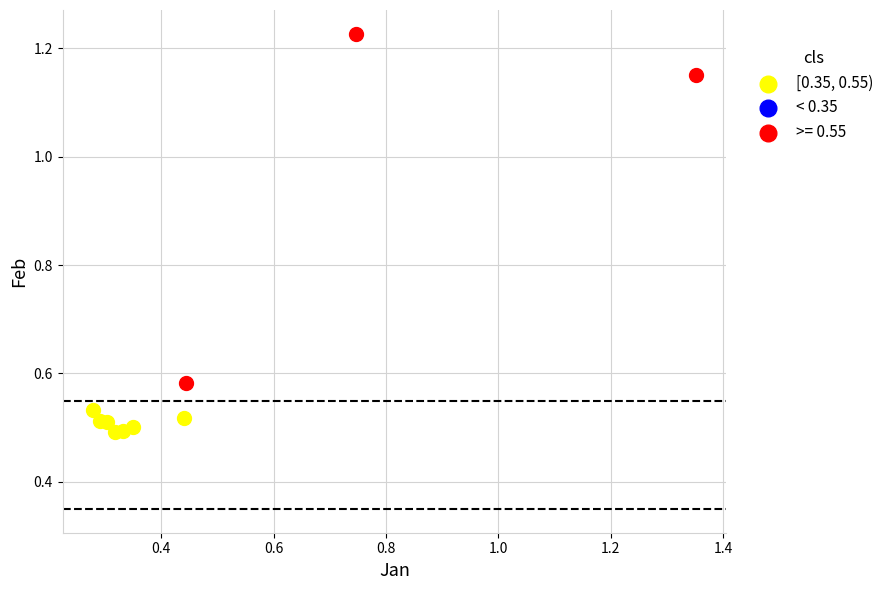

Which series reaches the minimum Y coordinate?

[0.35, 0.55)